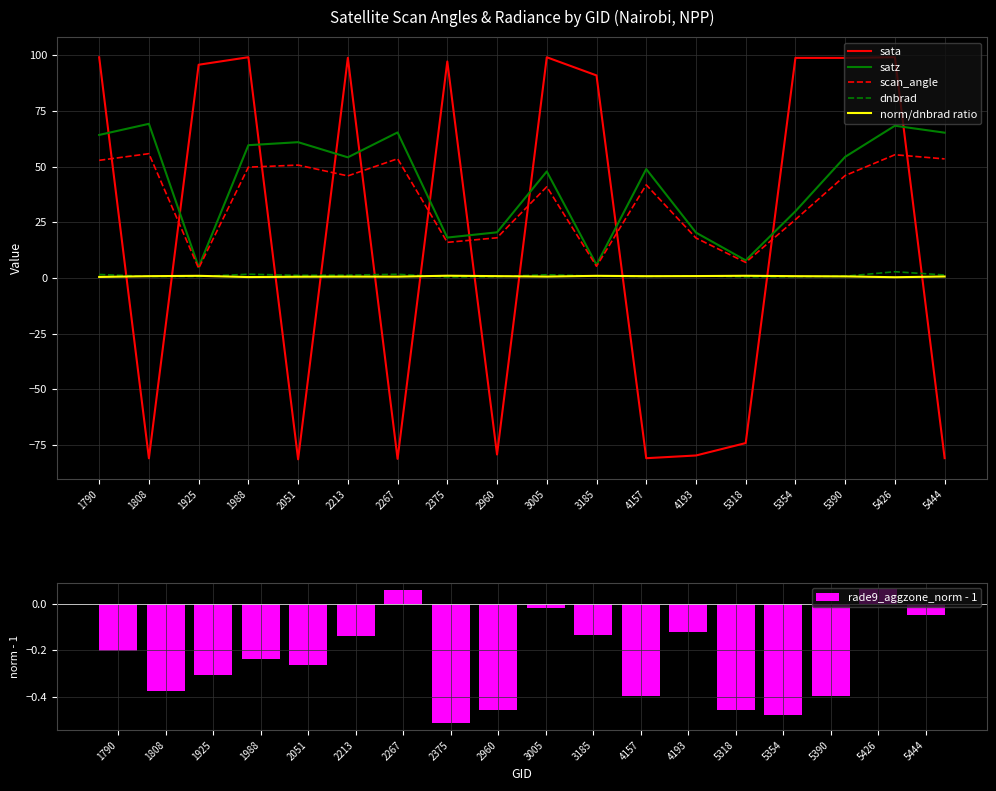

Rank the series by their maximum value, from highest to lowest.

sata, satz, scan_angle, dnbrad, norm/dnbrad ratio, rade9_aggzone_norm - 1